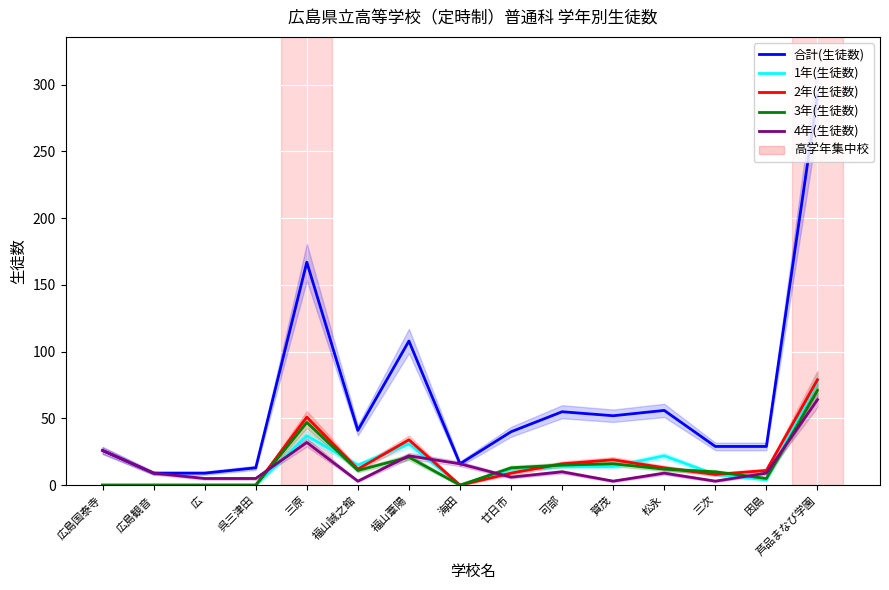

What is the maximum value shown in the chart?

292